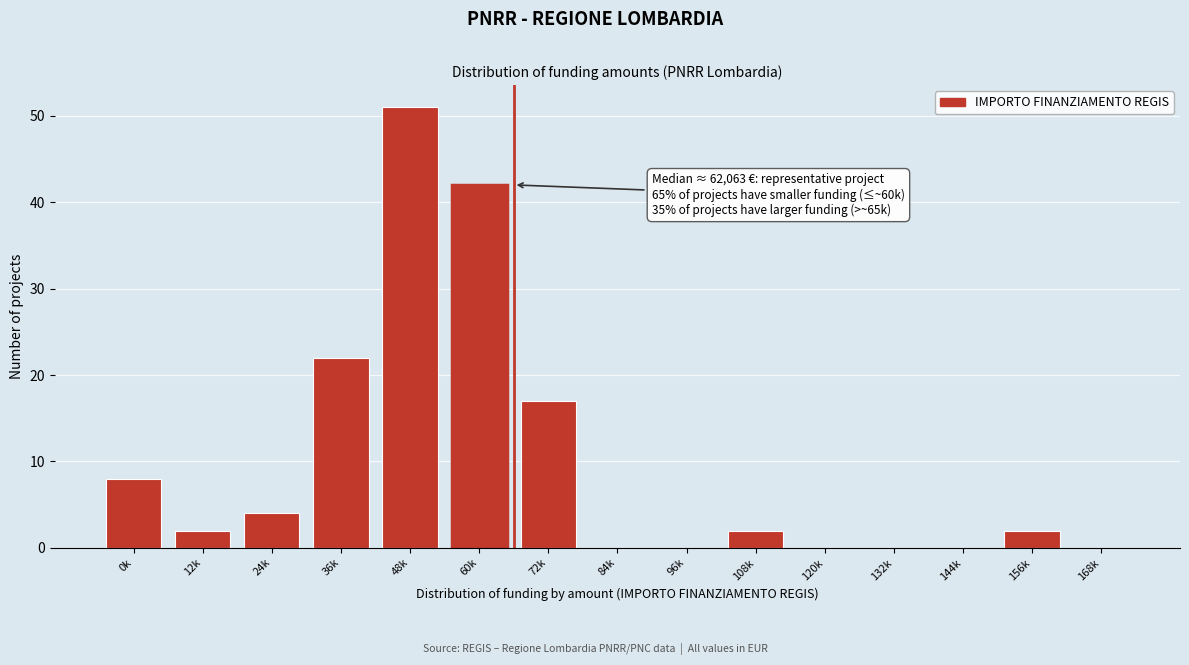

Reading left to right, list all the values displayed in this chart.

0k=8	12k=2	24k=4	36k=22	48k=51	60k=42	72k=17	84k=0	96k=0	108k=2	120k=0	132k=0	144k=0	156k=2	168k=0